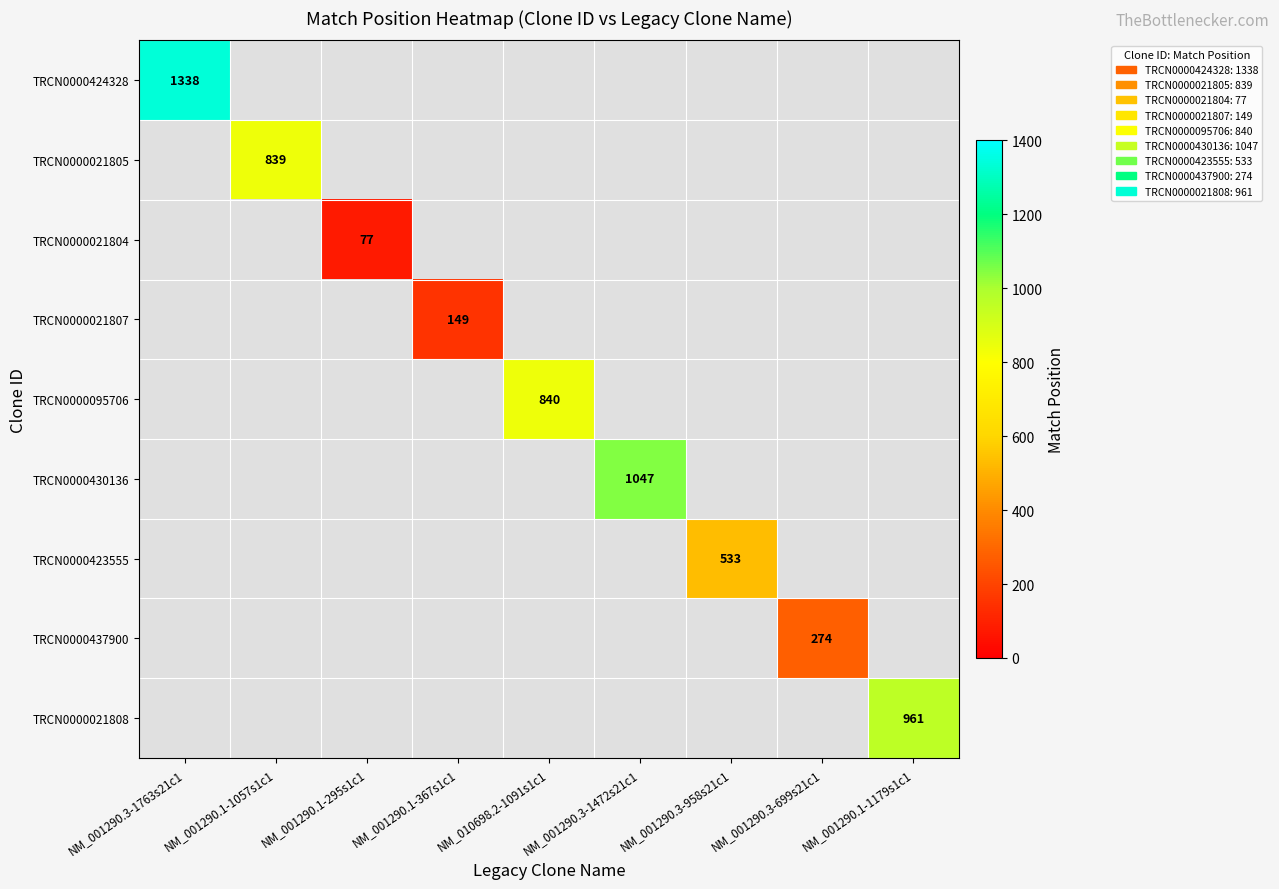

At which category does the chart reach its peak across all series?

NM_001290.3-1763s21c1